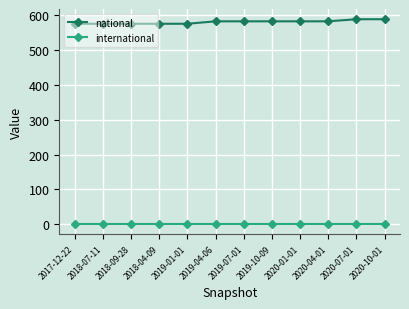

List the series in order of their overall mean, lowest first.

international, national